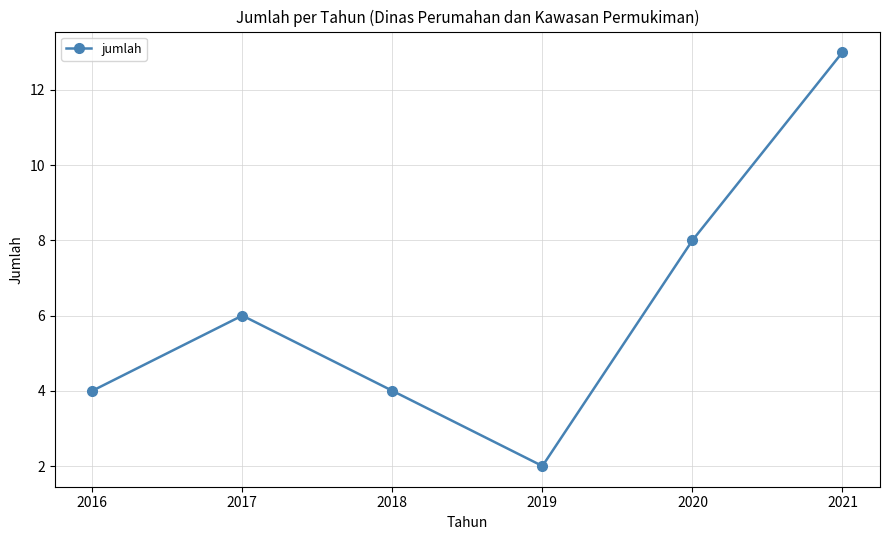

What is the difference between the values at 2016 and 2021?

9